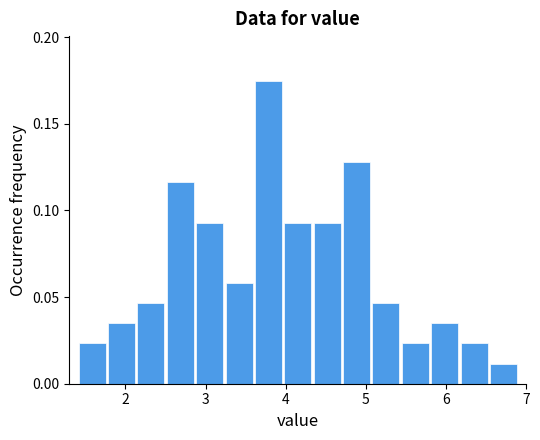

Around what value on the x-axis is the tallest bar? Give the approximate position of its centre, as read against the axis.

3.8